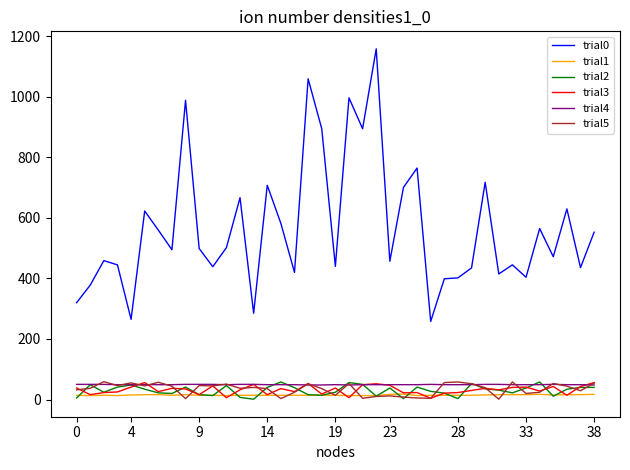

Which series has the largest total across all categories?

trial0